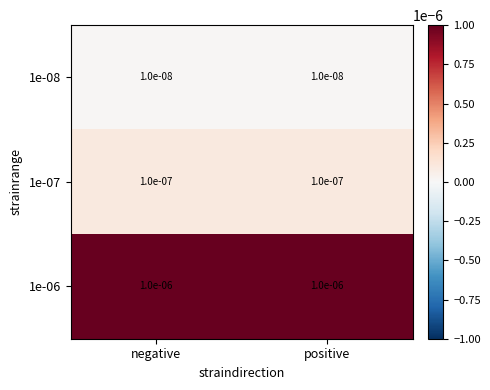

Is the value of 1e-07 at positive greater than the value of 1e-08 at negative?

Yes